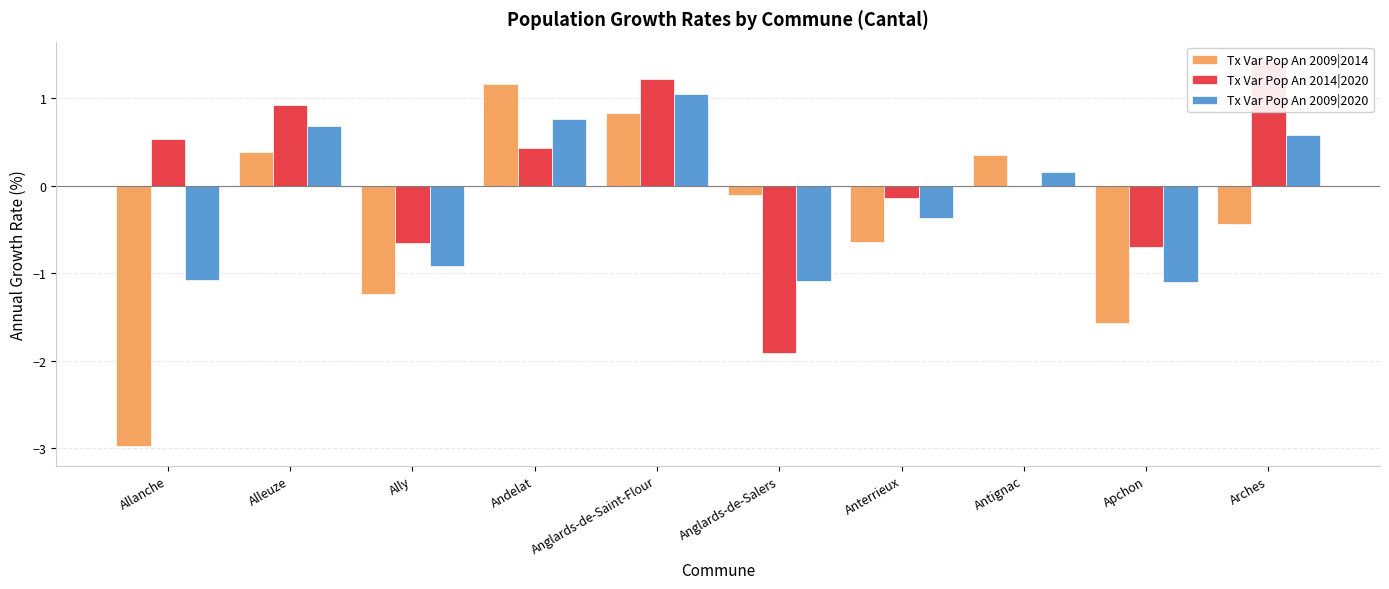

Reading right to left, transcribe all the data shown in this chart.

Tx Var Pop An 2009|2014: -0.4	-1.6	0.4	-0.6	-0.1	0.8	1.2	-1.2	0.4	-3.0
Tx Var Pop An 2014|2020: 1.4	-0.7	0.0	-0.1	-1.9	1.2	0.4	-0.7	0.9	0.5
Tx Var Pop An 2009|2020: 0.6	-1.1	0.2	-0.4	-1.1	1.0	0.8	-0.9	0.7	-1.1